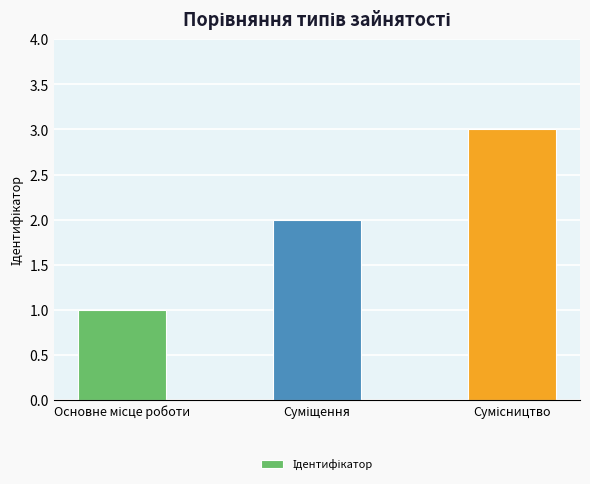

What is the sum of all values?

6